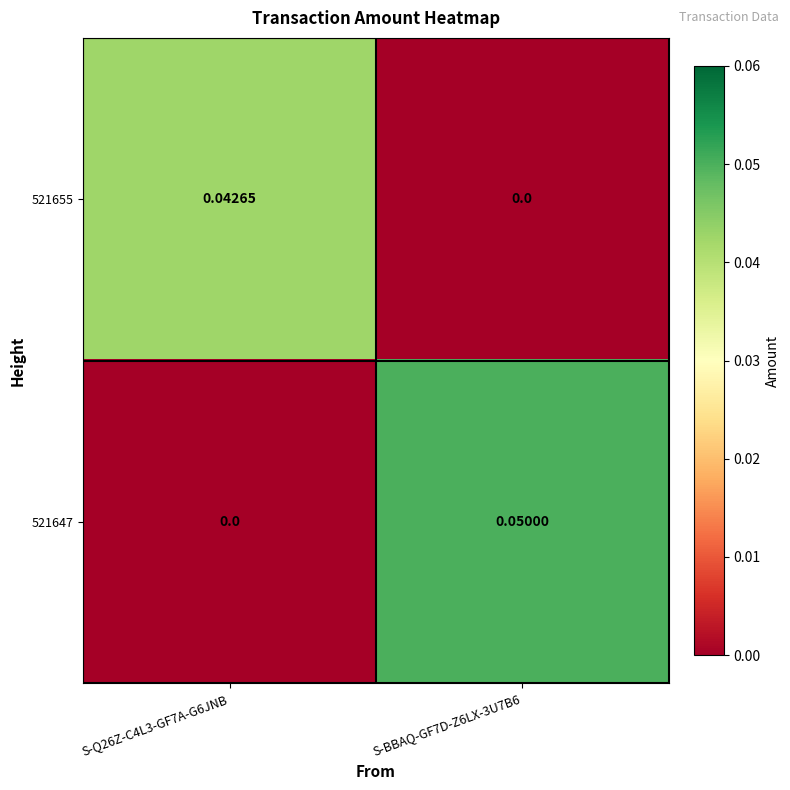

Rank the series at S-Q26Z-C4L3-GF7A-G6JNB from highest to lowest value.

521655, 521647